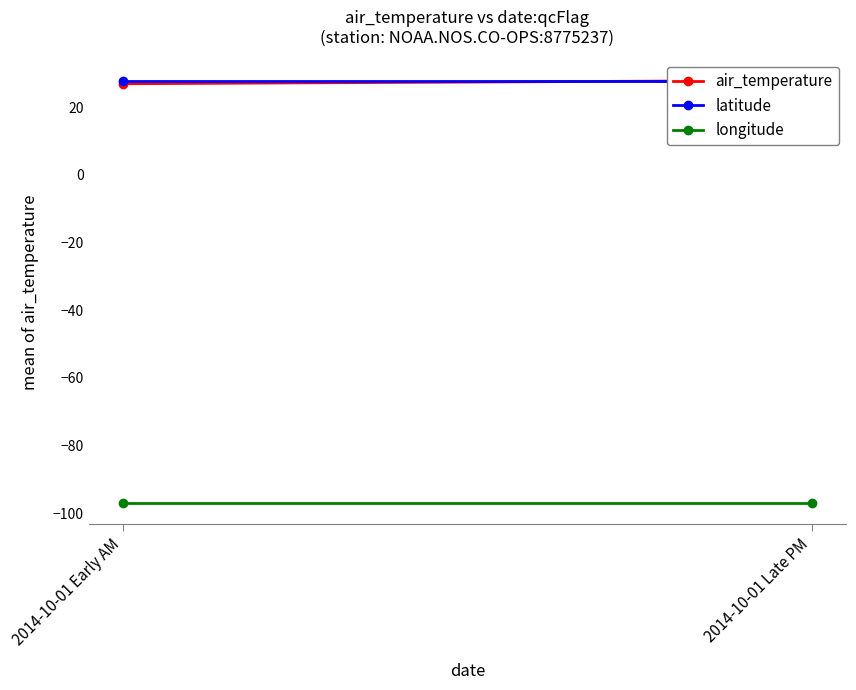

What is the minimum value shown in the chart?

-97.1